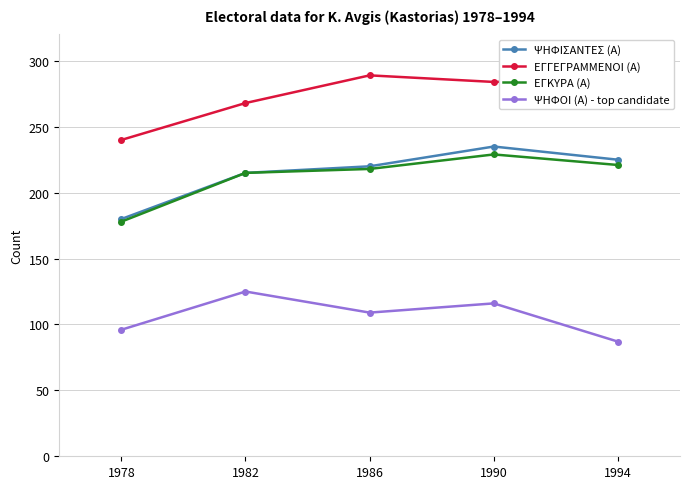

Rank the categories by ΨΗΦΟΙ (Α) - top candidate value from highest to lowest.

1982, 1990, 1986, 1978, 1994